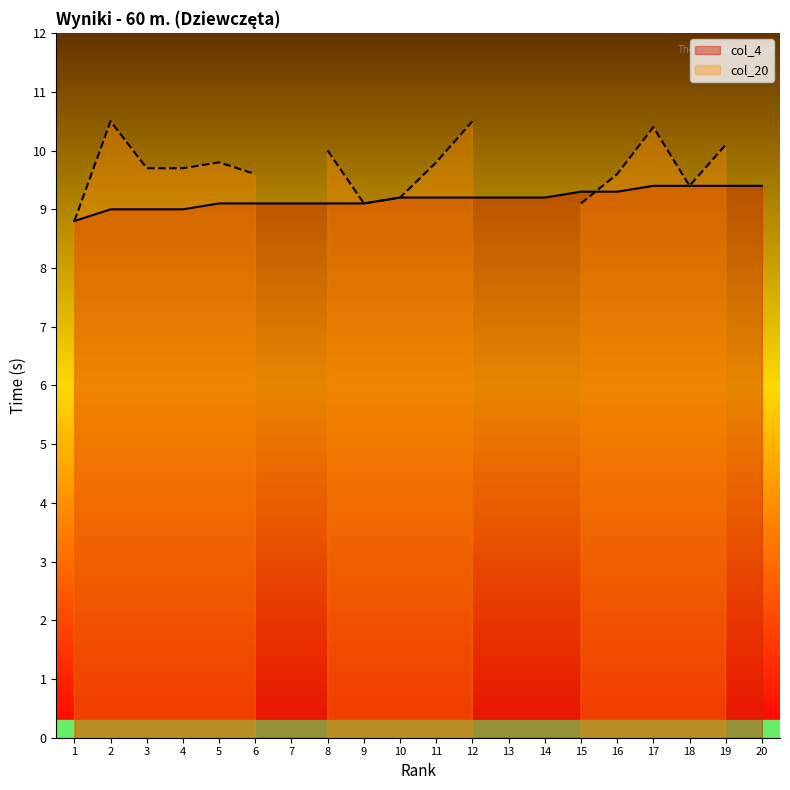

True or false: the data shows 9.1 at 9.

True